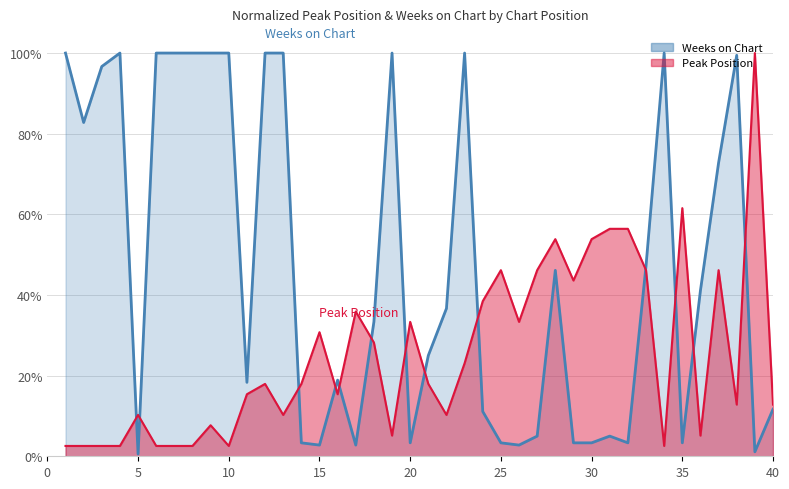

True or false: Weeks on Chart has a value of 0.1 at 24.

False